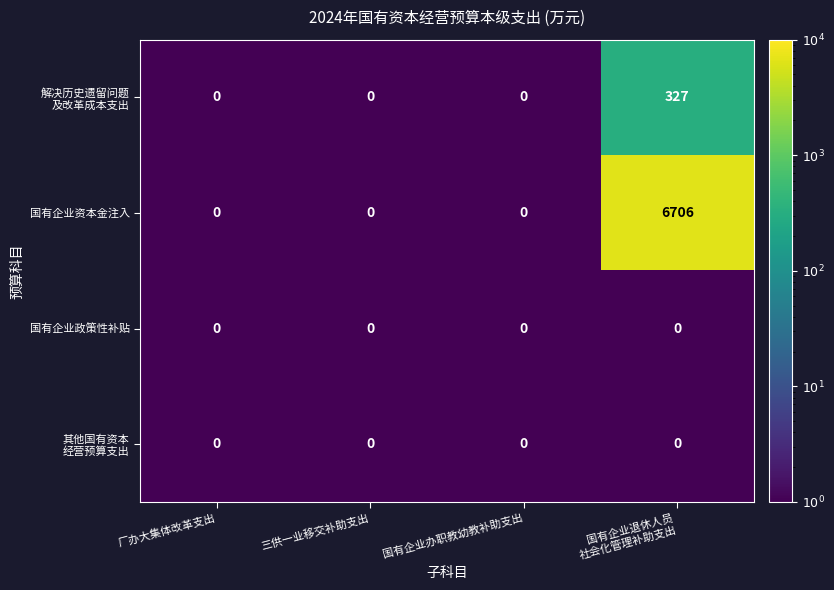

The value of 国有企业政策性补贴 at 厂办大集体改革支出 is 0. True or false?

True